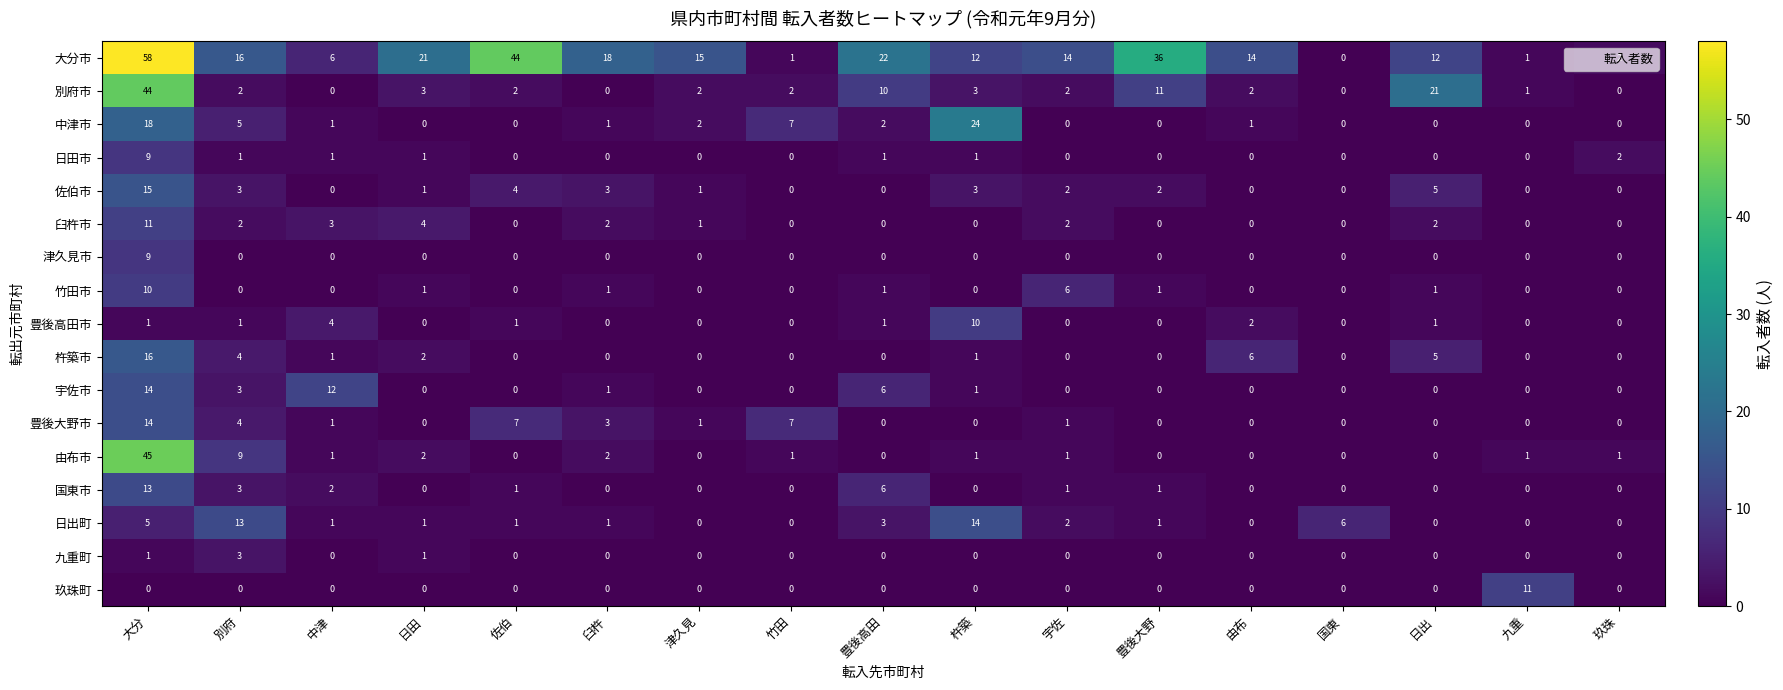

What is the spread (max minus min) of values at 日田?

21